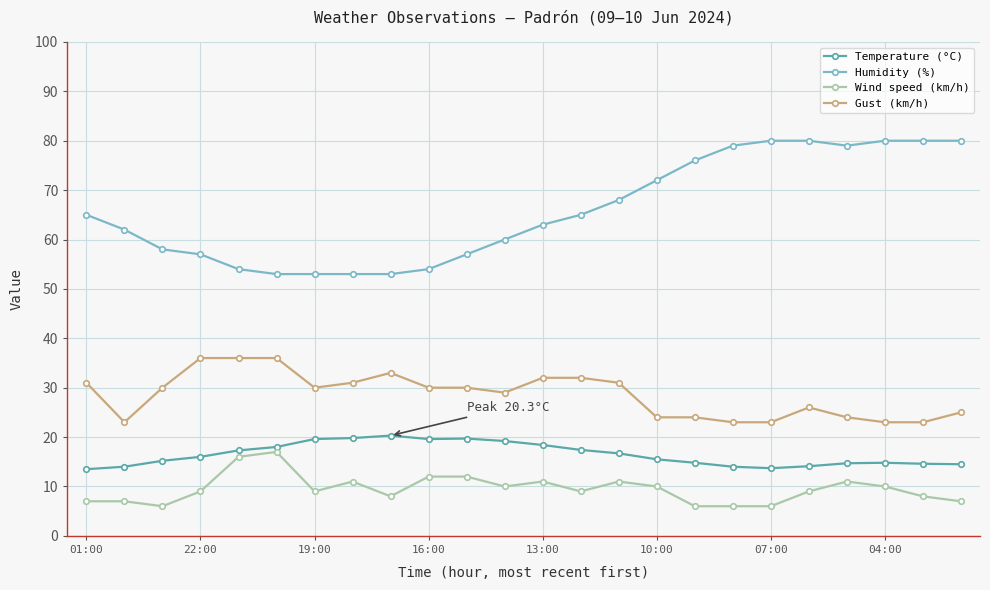

Does the chart display data point markers on the line(s)?

Yes